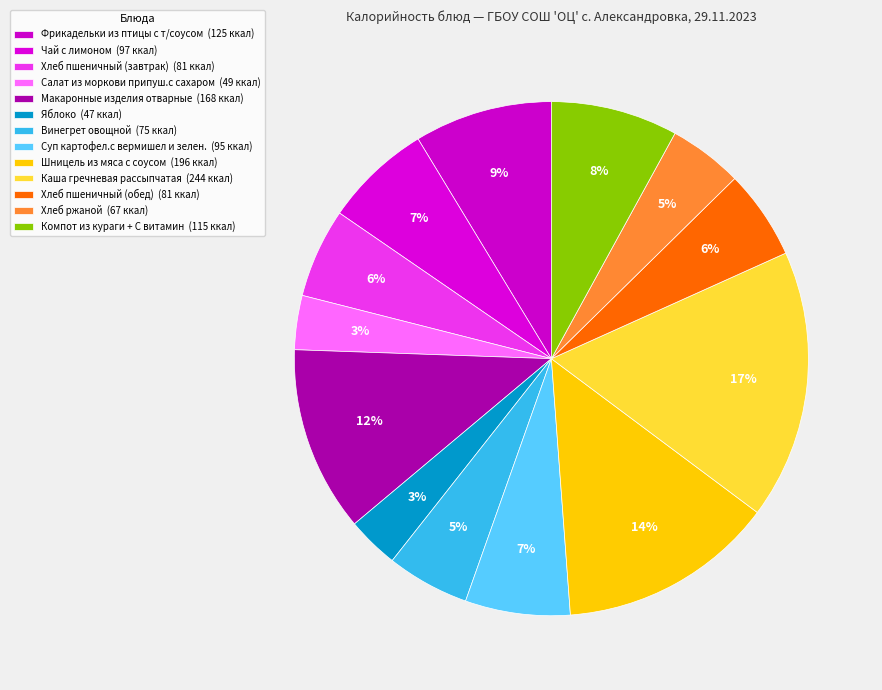

How many segments does this pie chart have?

13